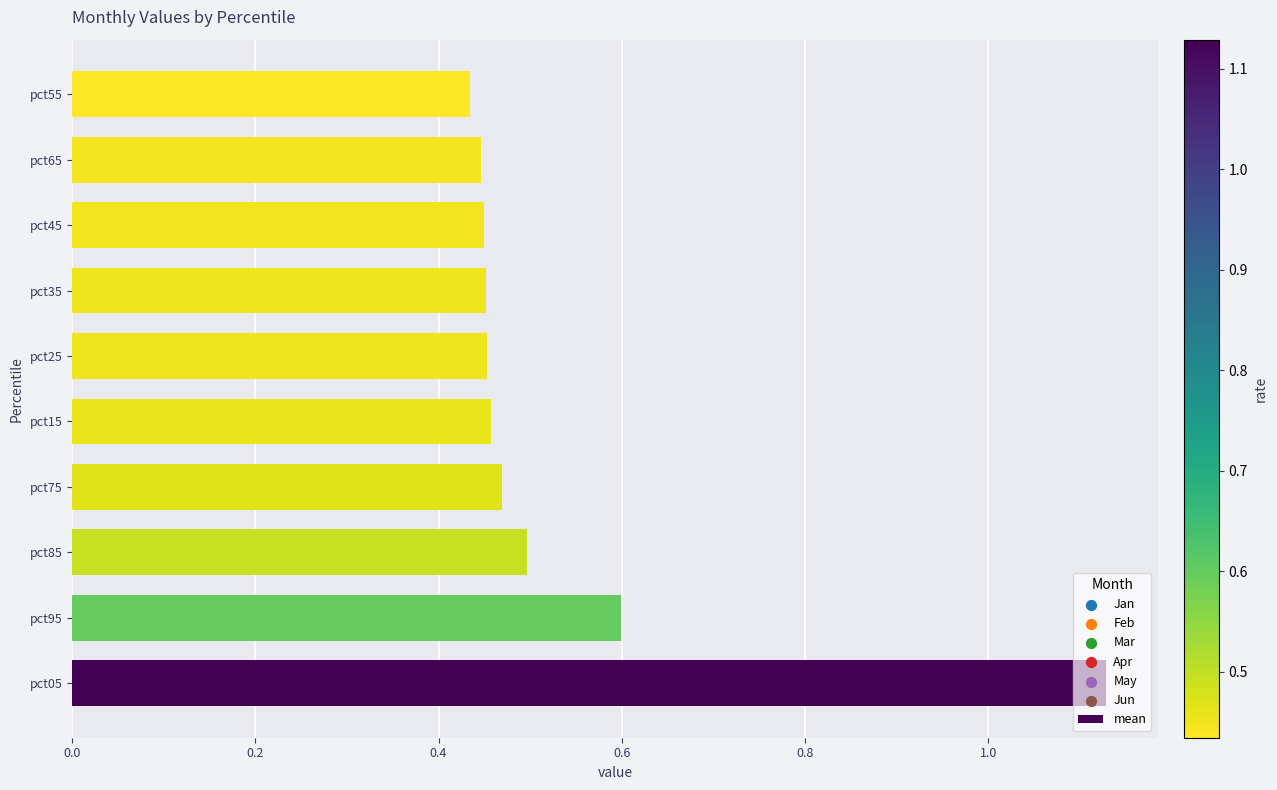

What is the change in value from pct05 to pct15?

-0.7